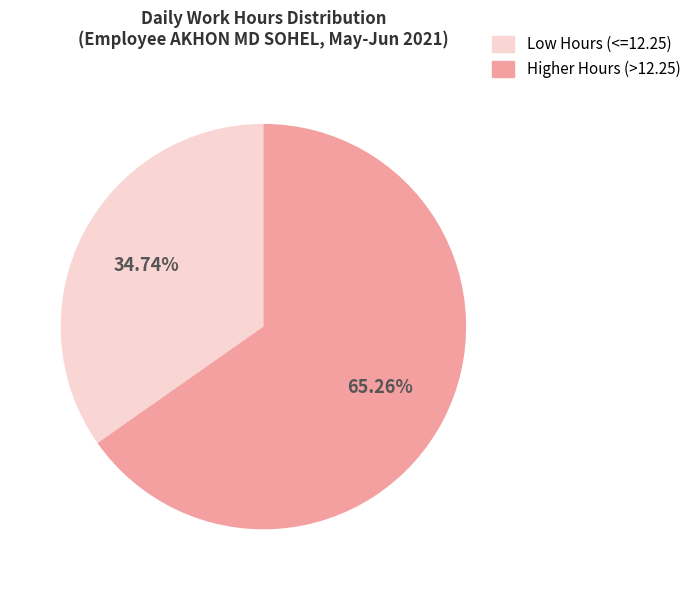

Is there a majority slice in this chart?

Yes